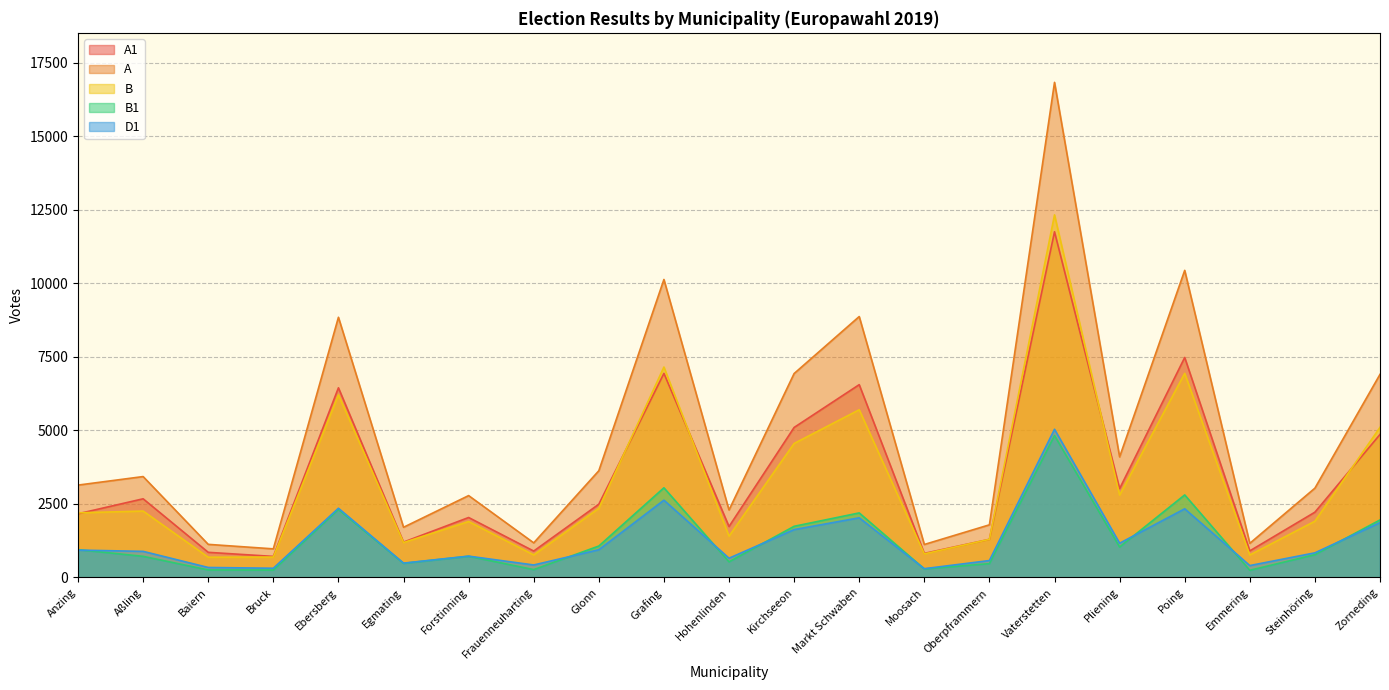

What is the average value of the B series?

3286